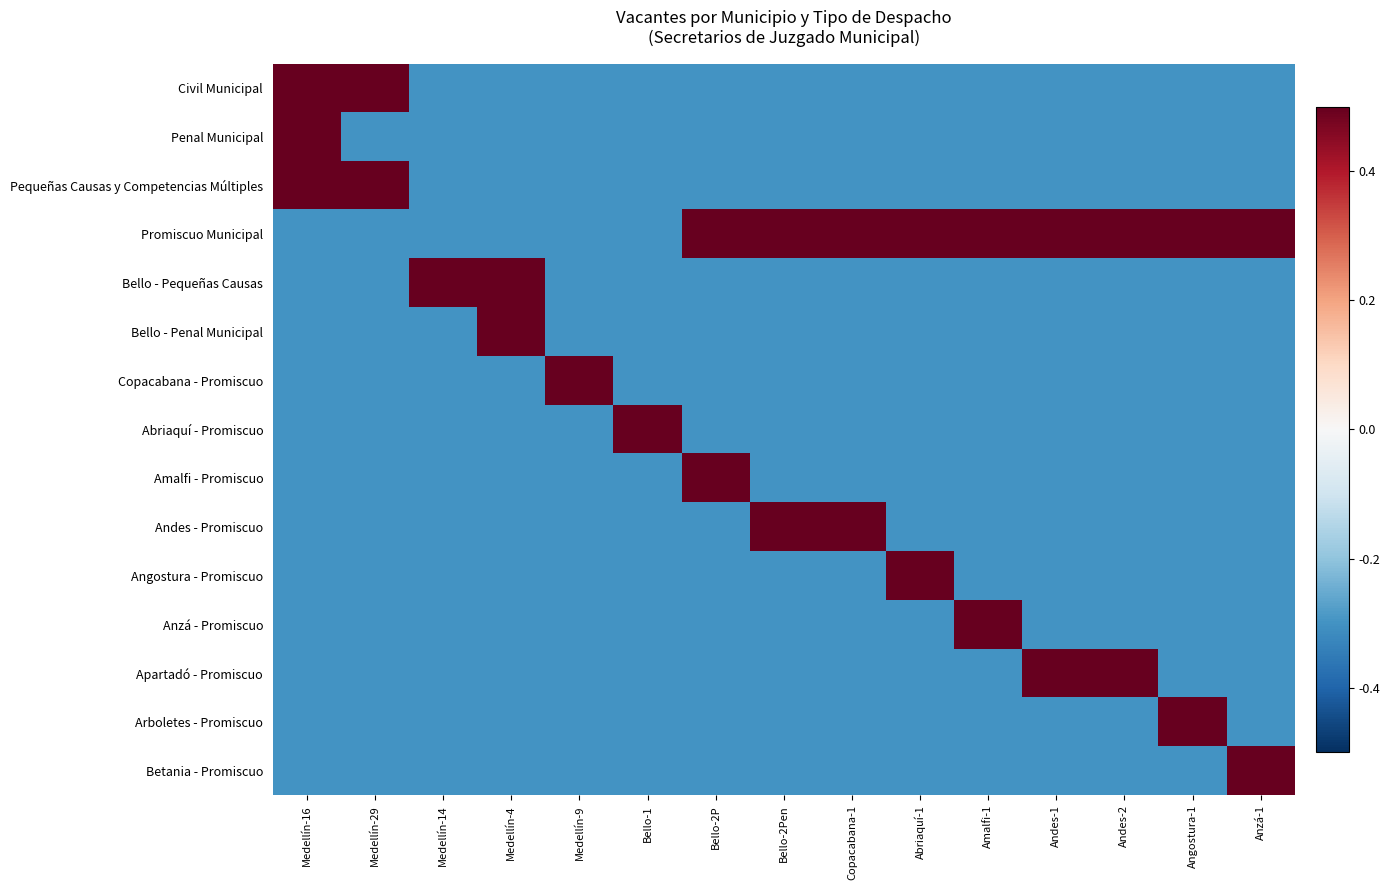

Reading right to left, what are all the values shown in this chart?

Civil Municipal: Anzá-1=-0.3	Angostura-1=-0.3	Andes-2=-0.3	Andes-1=-0.3	Amalfi-1=-0.3	Abriaquí-1=-0.3	Copacabana-1=-0.3	Bello-2Pen=-0.3	Bello-2P=-0.3	Bello-1=-0.3	Medellín-9=-0.3	Medellín-4=-0.3	Medellín-14=-0.3	Medellín-29=0.5	Medellín-16=0.5
Penal Municipal: Anzá-1=-0.3	Angostura-1=-0.3	Andes-2=-0.3	Andes-1=-0.3	Amalfi-1=-0.3	Abriaquí-1=-0.3	Copacabana-1=-0.3	Bello-2Pen=-0.3	Bello-2P=-0.3	Bello-1=-0.3	Medellín-9=-0.3	Medellín-4=-0.3	Medellín-14=-0.3	Medellín-29=-0.3	Medellín-16=0.5
Pequeñas Causas y Competencias Múltiples: Anzá-1=-0.3	Angostura-1=-0.3	Andes-2=-0.3	Andes-1=-0.3	Amalfi-1=-0.3	Abriaquí-1=-0.3	Copacabana-1=-0.3	Bello-2Pen=-0.3	Bello-2P=-0.3	Bello-1=-0.3	Medellín-9=-0.3	Medellín-4=-0.3	Medellín-14=-0.3	Medellín-29=0.5	Medellín-16=0.5
Promiscuo Municipal: Anzá-1=0.5	Angostura-1=0.5	Andes-2=0.5	Andes-1=0.5	Amalfi-1=0.5	Abriaquí-1=0.5	Copacabana-1=0.5	Bello-2Pen=0.5	Bello-2P=0.5	Bello-1=-0.3	Medellín-9=-0.3	Medellín-4=-0.3	Medellín-14=-0.3	Medellín-29=-0.3	Medellín-16=-0.3
Bello - Pequeñas Causas: Anzá-1=-0.3	Angostura-1=-0.3	Andes-2=-0.3	Andes-1=-0.3	Amalfi-1=-0.3	Abriaquí-1=-0.3	Copacabana-1=-0.3	Bello-2Pen=-0.3	Bello-2P=-0.3	Bello-1=-0.3	Medellín-9=-0.3	Medellín-4=0.5	Medellín-14=0.5	Medellín-29=-0.3	Medellín-16=-0.3
Bello - Penal Municipal: Anzá-1=-0.3	Angostura-1=-0.3	Andes-2=-0.3	Andes-1=-0.3	Amalfi-1=-0.3	Abriaquí-1=-0.3	Copacabana-1=-0.3	Bello-2Pen=-0.3	Bello-2P=-0.3	Bello-1=-0.3	Medellín-9=-0.3	Medellín-4=0.5	Medellín-14=-0.3	Medellín-29=-0.3	Medellín-16=-0.3
Copacabana - Promiscuo: Anzá-1=-0.3	Angostura-1=-0.3	Andes-2=-0.3	Andes-1=-0.3	Amalfi-1=-0.3	Abriaquí-1=-0.3	Copacabana-1=-0.3	Bello-2Pen=-0.3	Bello-2P=-0.3	Bello-1=-0.3	Medellín-9=0.5	Medellín-4=-0.3	Medellín-14=-0.3	Medellín-29=-0.3	Medellín-16=-0.3
Abriaquí - Promiscuo: Anzá-1=-0.3	Angostura-1=-0.3	Andes-2=-0.3	Andes-1=-0.3	Amalfi-1=-0.3	Abriaquí-1=-0.3	Copacabana-1=-0.3	Bello-2Pen=-0.3	Bello-2P=-0.3	Bello-1=0.5	Medellín-9=-0.3	Medellín-4=-0.3	Medellín-14=-0.3	Medellín-29=-0.3	Medellín-16=-0.3
Amalfi - Promiscuo: Anzá-1=-0.3	Angostura-1=-0.3	Andes-2=-0.3	Andes-1=-0.3	Amalfi-1=-0.3	Abriaquí-1=-0.3	Copacabana-1=-0.3	Bello-2Pen=-0.3	Bello-2P=0.5	Bello-1=-0.3	Medellín-9=-0.3	Medellín-4=-0.3	Medellín-14=-0.3	Medellín-29=-0.3	Medellín-16=-0.3
Andes - Promiscuo: Anzá-1=-0.3	Angostura-1=-0.3	Andes-2=-0.3	Andes-1=-0.3	Amalfi-1=-0.3	Abriaquí-1=-0.3	Copacabana-1=0.5	Bello-2Pen=0.5	Bello-2P=-0.3	Bello-1=-0.3	Medellín-9=-0.3	Medellín-4=-0.3	Medellín-14=-0.3	Medellín-29=-0.3	Medellín-16=-0.3
Angostura - Promiscuo: Anzá-1=-0.3	Angostura-1=-0.3	Andes-2=-0.3	Andes-1=-0.3	Amalfi-1=-0.3	Abriaquí-1=0.5	Copacabana-1=-0.3	Bello-2Pen=-0.3	Bello-2P=-0.3	Bello-1=-0.3	Medellín-9=-0.3	Medellín-4=-0.3	Medellín-14=-0.3	Medellín-29=-0.3	Medellín-16=-0.3
Anzá - Promiscuo: Anzá-1=-0.3	Angostura-1=-0.3	Andes-2=-0.3	Andes-1=-0.3	Amalfi-1=0.5	Abriaquí-1=-0.3	Copacabana-1=-0.3	Bello-2Pen=-0.3	Bello-2P=-0.3	Bello-1=-0.3	Medellín-9=-0.3	Medellín-4=-0.3	Medellín-14=-0.3	Medellín-29=-0.3	Medellín-16=-0.3
Apartadó - Promiscuo: Anzá-1=-0.3	Angostura-1=-0.3	Andes-2=0.5	Andes-1=0.5	Amalfi-1=-0.3	Abriaquí-1=-0.3	Copacabana-1=-0.3	Bello-2Pen=-0.3	Bello-2P=-0.3	Bello-1=-0.3	Medellín-9=-0.3	Medellín-4=-0.3	Medellín-14=-0.3	Medellín-29=-0.3	Medellín-16=-0.3
Arboletes - Promiscuo: Anzá-1=-0.3	Angostura-1=0.5	Andes-2=-0.3	Andes-1=-0.3	Amalfi-1=-0.3	Abriaquí-1=-0.3	Copacabana-1=-0.3	Bello-2Pen=-0.3	Bello-2P=-0.3	Bello-1=-0.3	Medellín-9=-0.3	Medellín-4=-0.3	Medellín-14=-0.3	Medellín-29=-0.3	Medellín-16=-0.3
Betania - Promiscuo: Anzá-1=0.5	Angostura-1=-0.3	Andes-2=-0.3	Andes-1=-0.3	Amalfi-1=-0.3	Abriaquí-1=-0.3	Copacabana-1=-0.3	Bello-2Pen=-0.3	Bello-2P=-0.3	Bello-1=-0.3	Medellín-9=-0.3	Medellín-4=-0.3	Medellín-14=-0.3	Medellín-29=-0.3	Medellín-16=-0.3